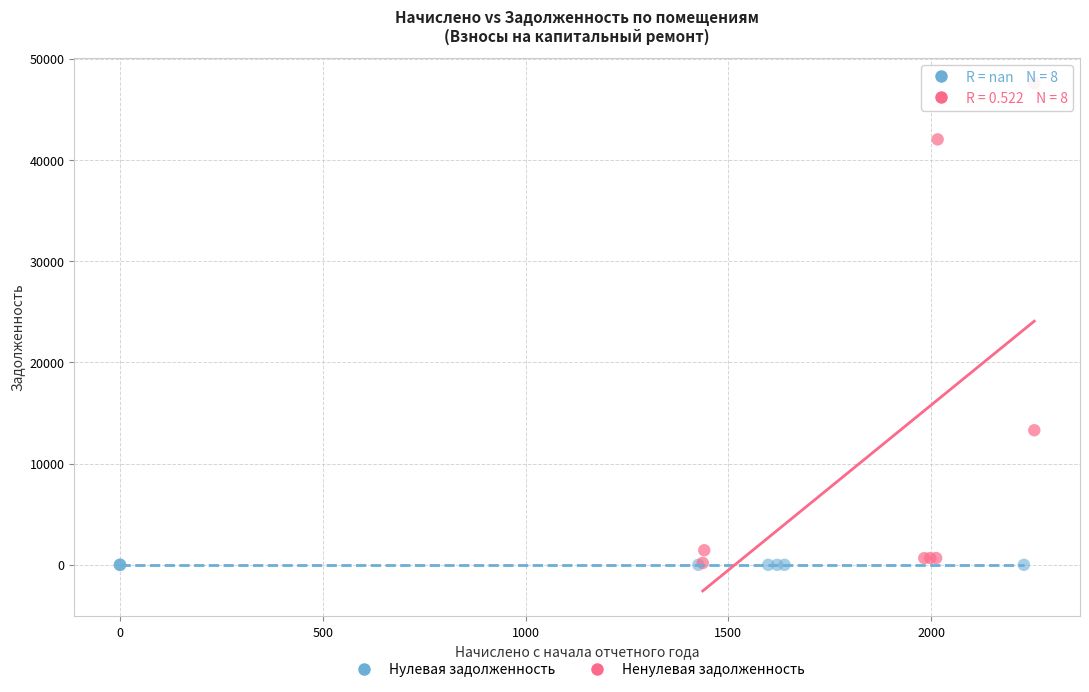

Which series contains the highest Y value?

Ненулевая задолженность